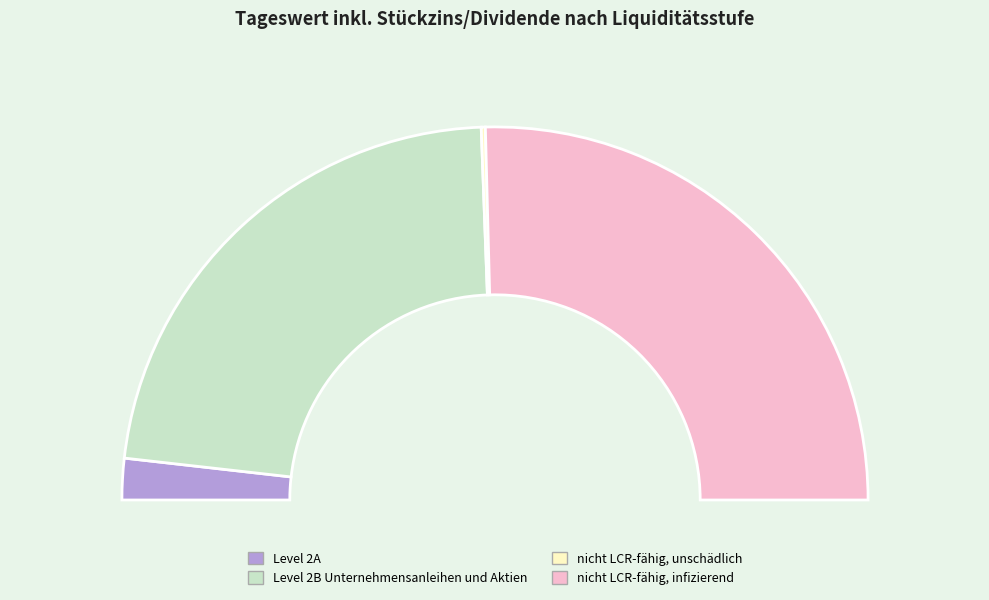

Approximately how many times larger is the value at Level 2B Unternehmensanleihen und Aktien compared to nicht LCR-fähig, unschädlich?

127.4